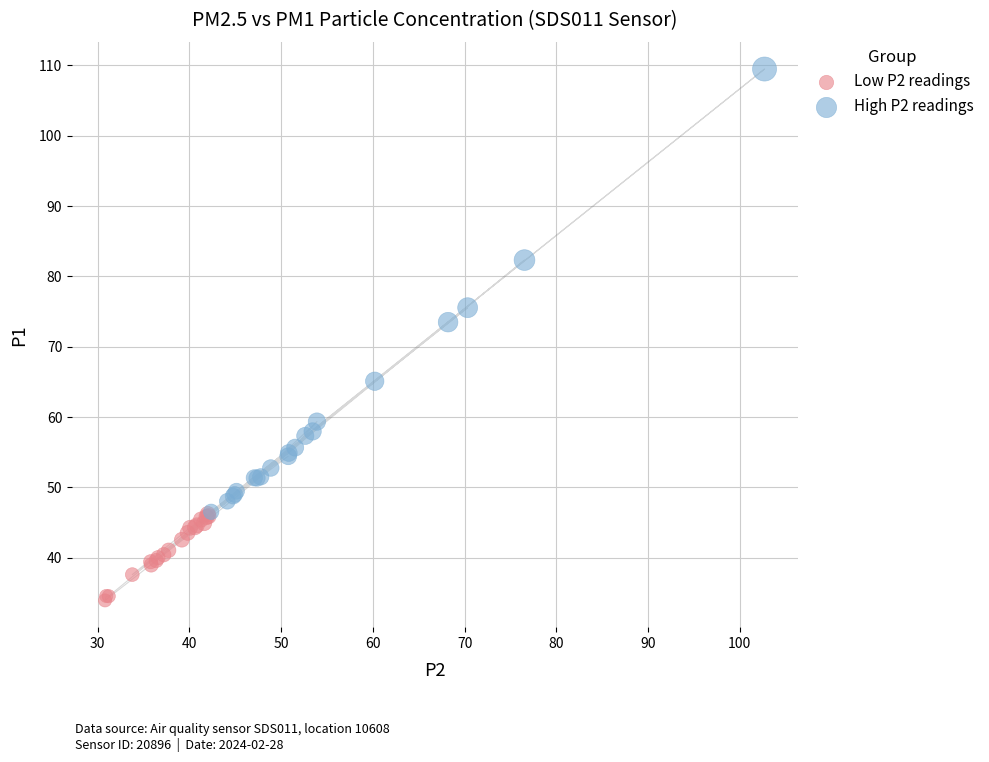

Which series reaches the minimum Y coordinate?

Low P2 readings